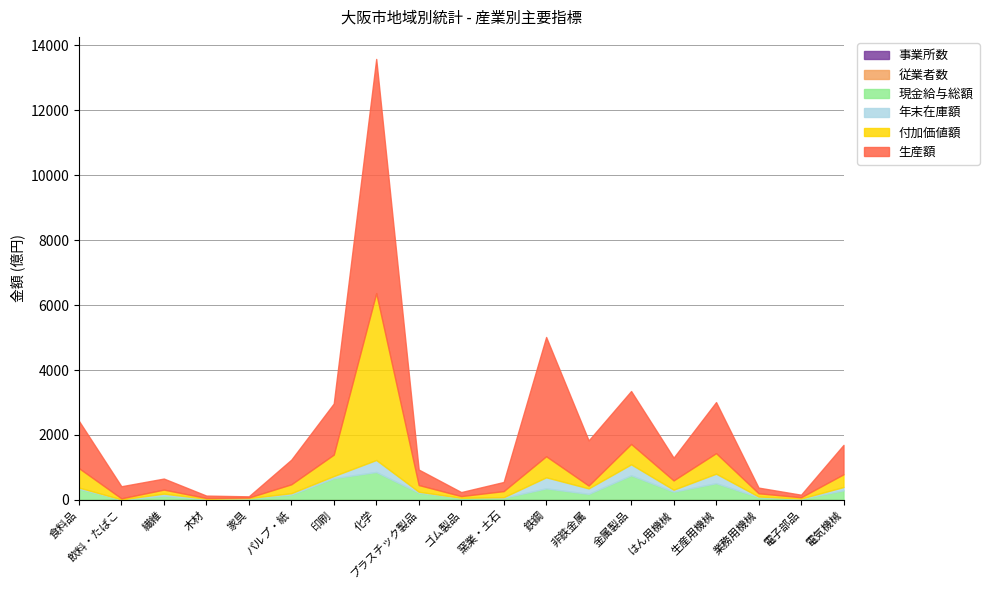

What is the total value across all series at 業務用機械?

380.9